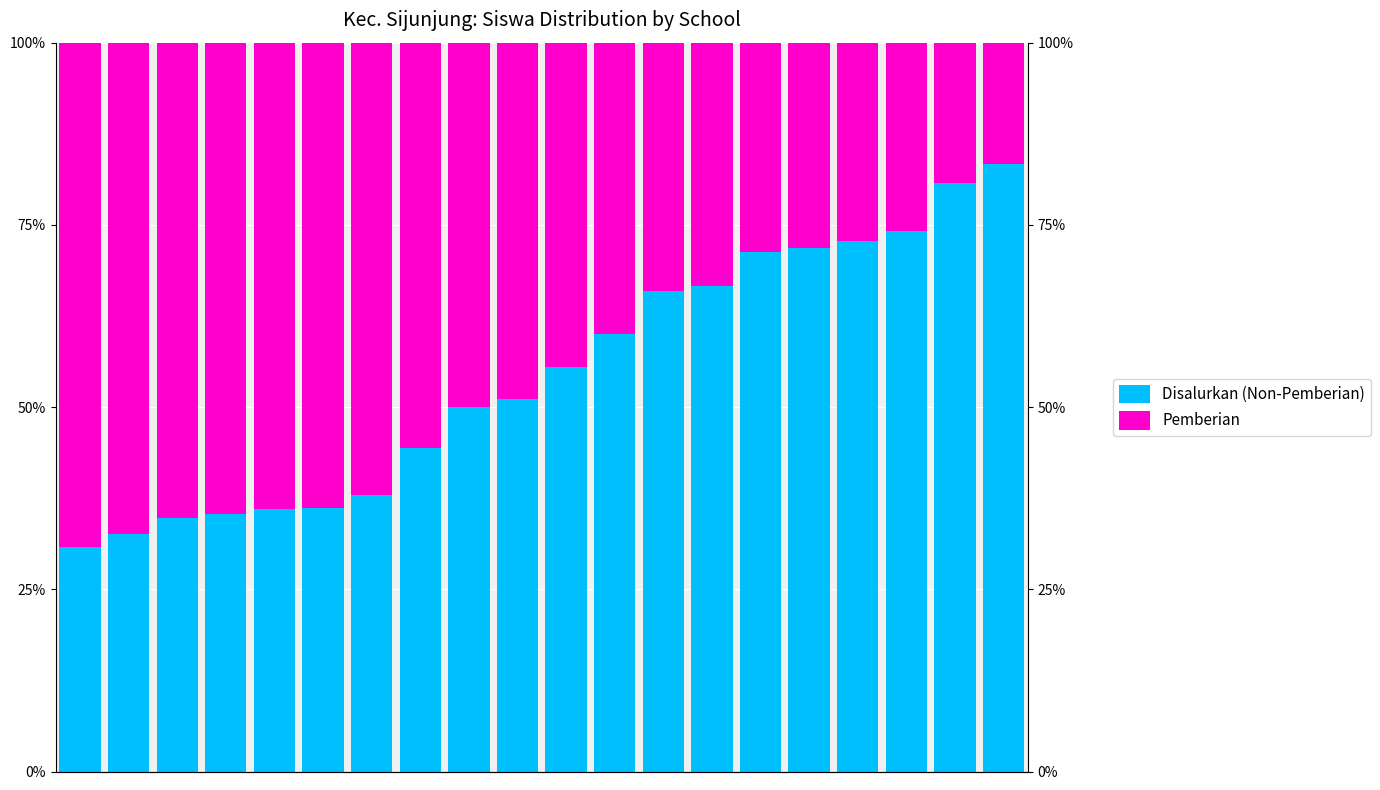

Which series has the largest total across all categories?

Disalurkan (Non-Pemberian)